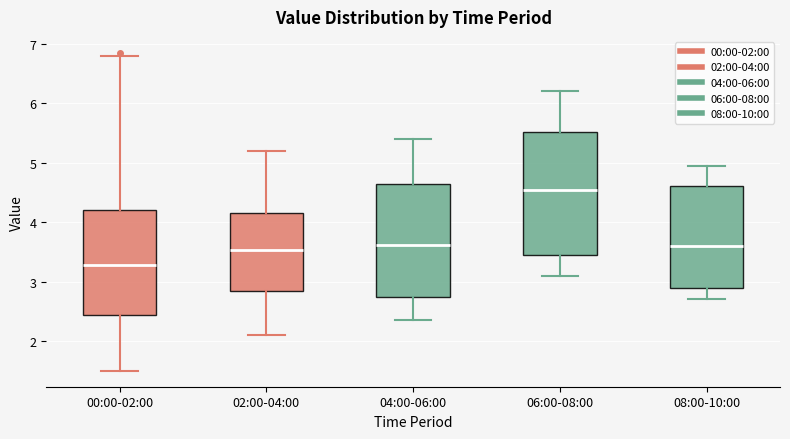

Which box's median line is the highest?

06:00-08:00